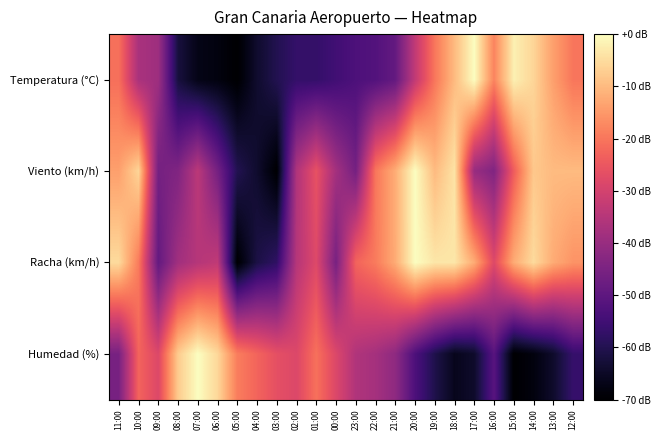

How many categories are shown in the chart?

24